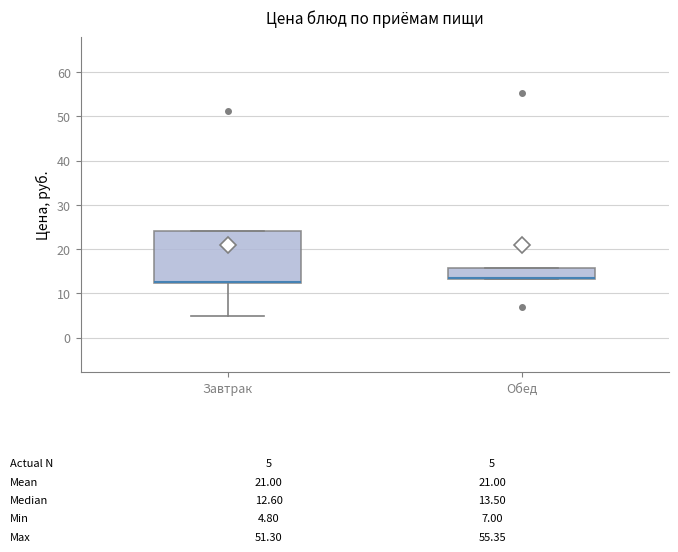

Comparing the boxes themselves (not the whiskers), which one is the tallest?

Завтрак